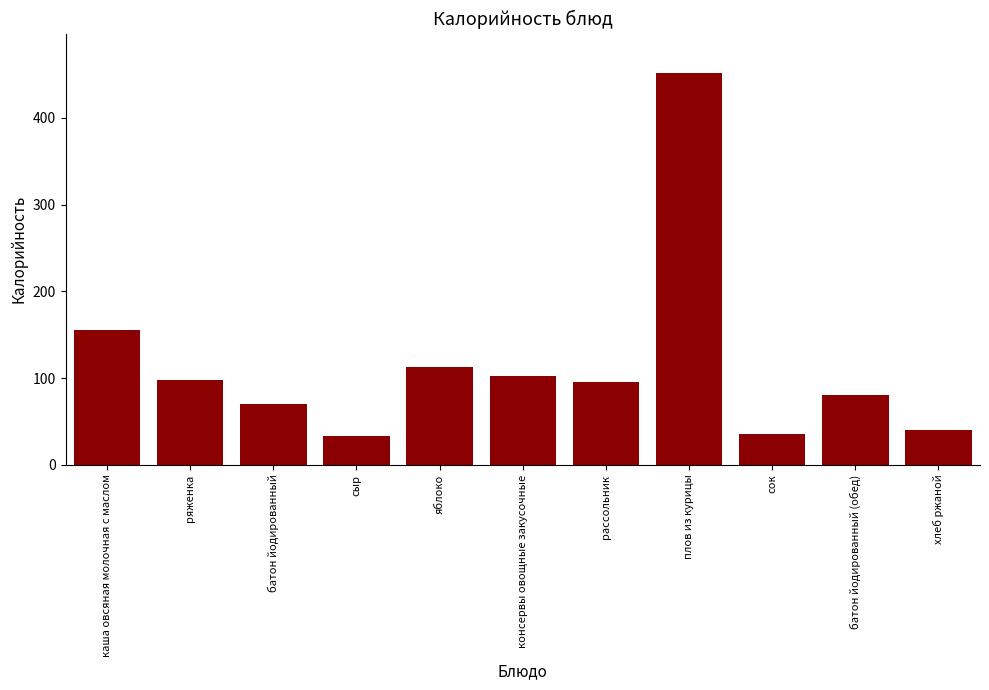

The chart shows a value of 46.8 at яблоко. True or false?

False